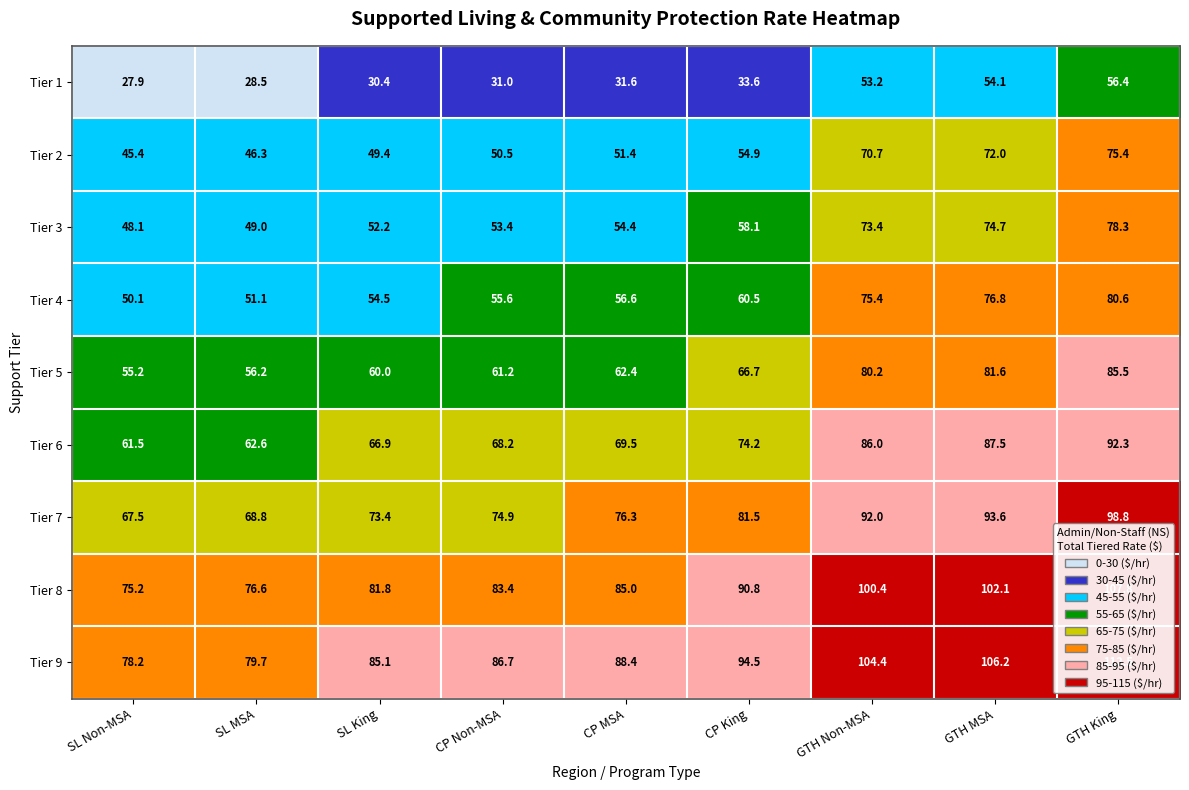

How many distinct data groups are displayed?

9